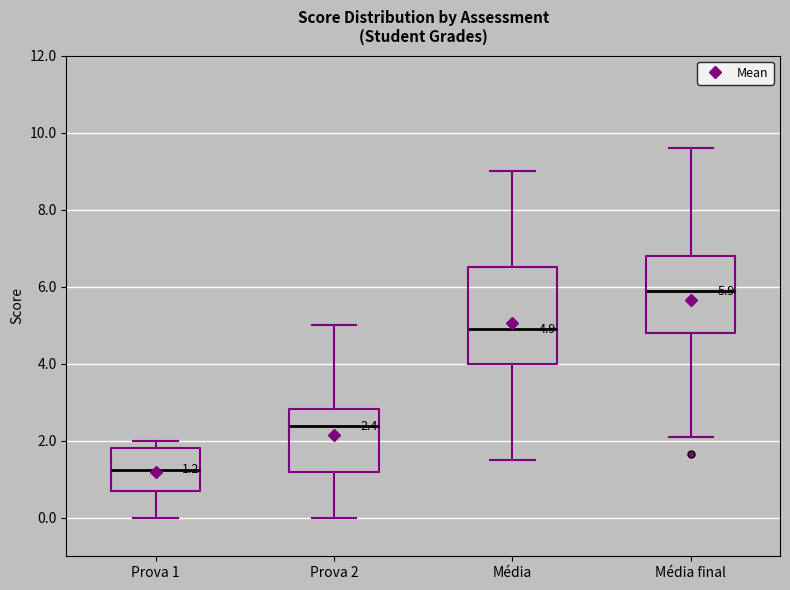

Which box is the tallest, from its lower edge to its upper edge?

Média